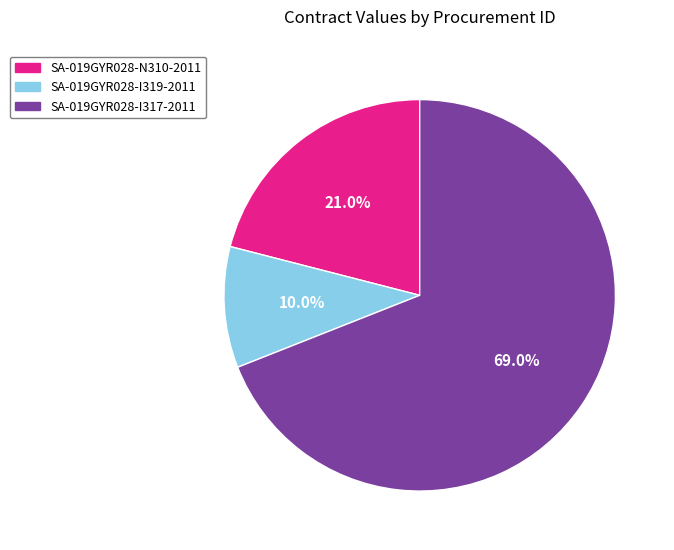

Between SA-019GYR028-I319-2011 and SA-019GYR028-N310-2011, which is larger?

SA-019GYR028-N310-2011